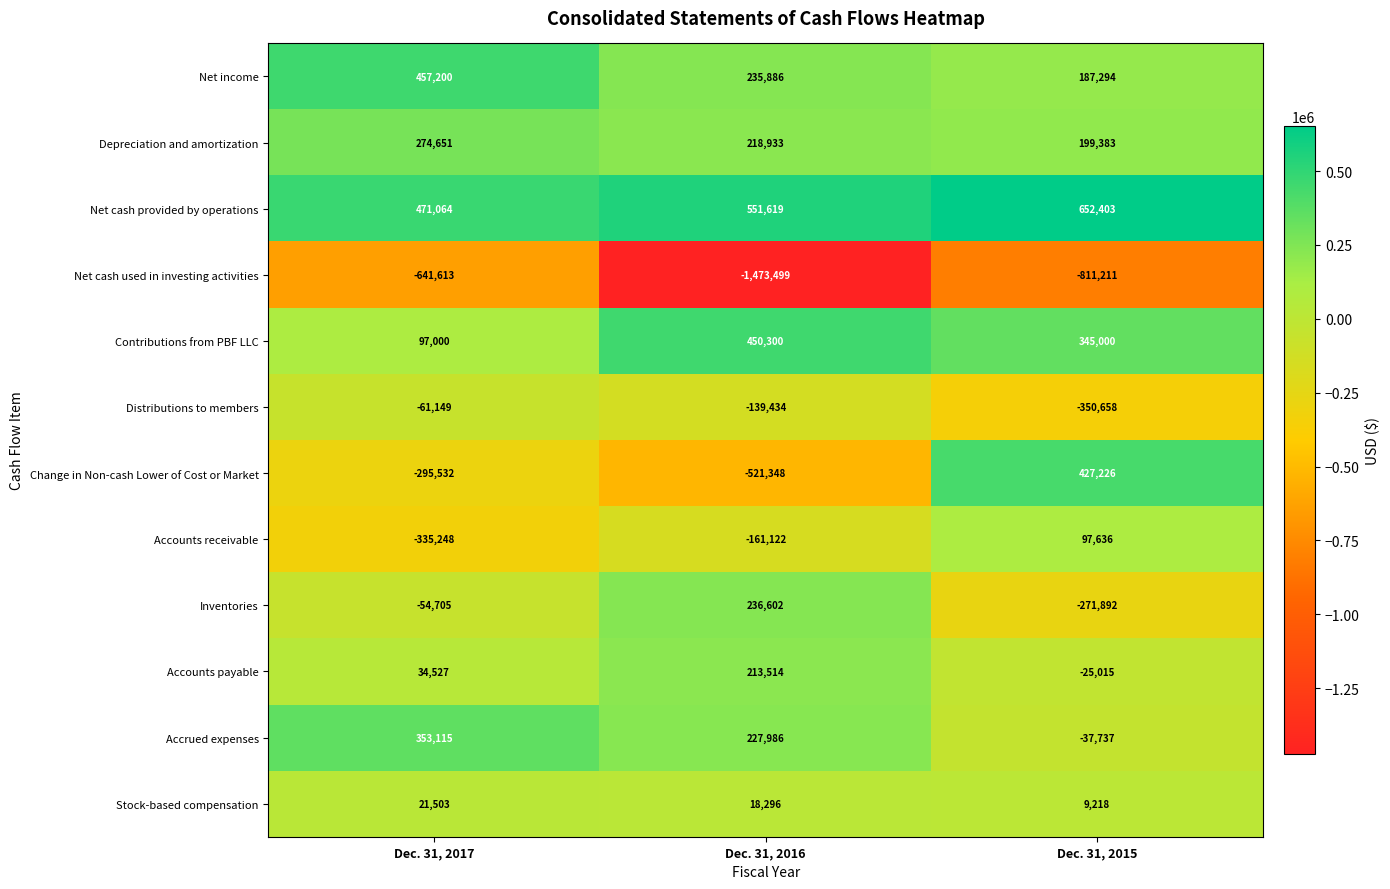

Rank the series by their maximum value, from highest to lowest.

Net cash provided by operations, Net income, Contributions from PBF LLC, Change in Non-cash Lower of Cost or Market, Accrued expenses, Depreciation and amortization, Inventories, Accounts payable, Accounts receivable, Stock-based compensation, Distributions to members, Net cash used in investing activities